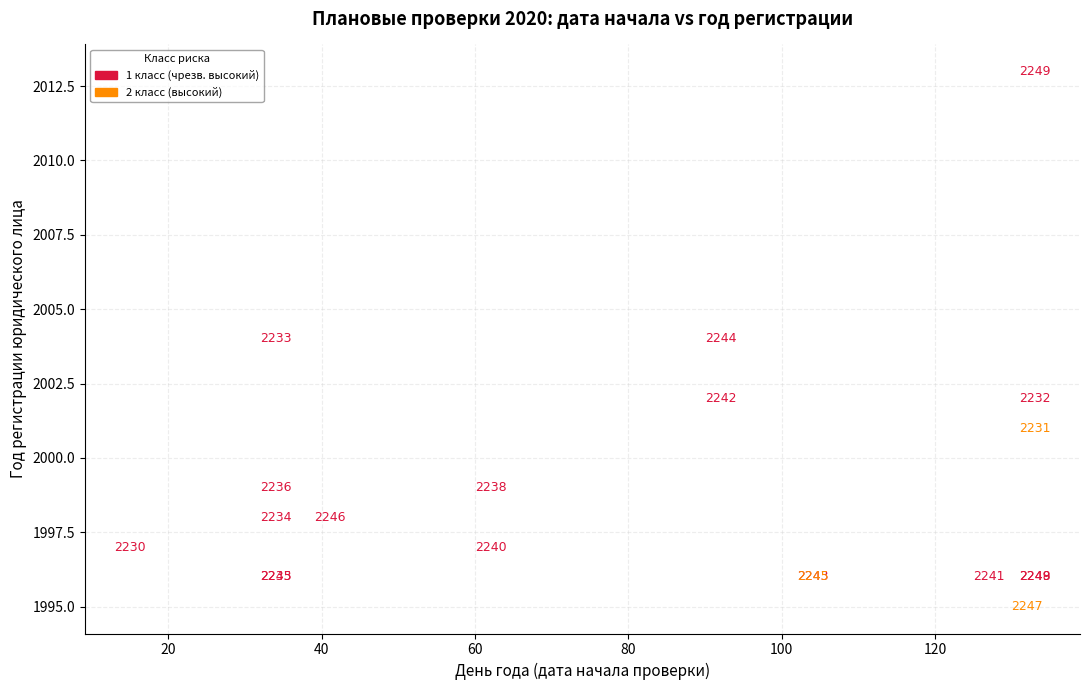

Which series reaches the minimum Y coordinate?

2 класс (высокий)